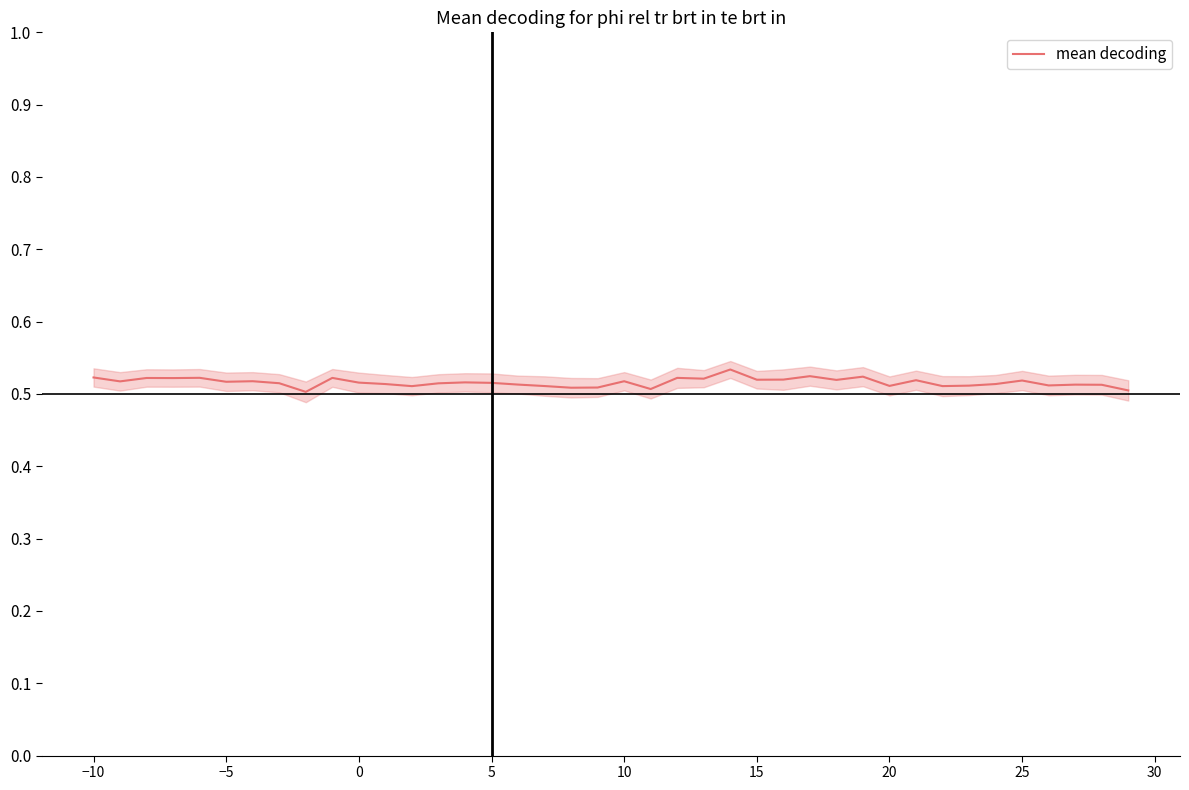

Reading left to right, extract all data points from this chart.

0.5	0.5	0.5	0.5	0.5	0.5	0.5	0.5	0.5	0.5	0.5	0.5	0.5	0.5	0.5	0.5	0.5	0.5	0.5	0.5	0.5	0.5	0.5	0.5	0.5	0.5	0.5	0.5	0.5	0.5	0.5	0.5	0.5	0.5	0.5	0.5	0.5	0.5	0.5	0.5